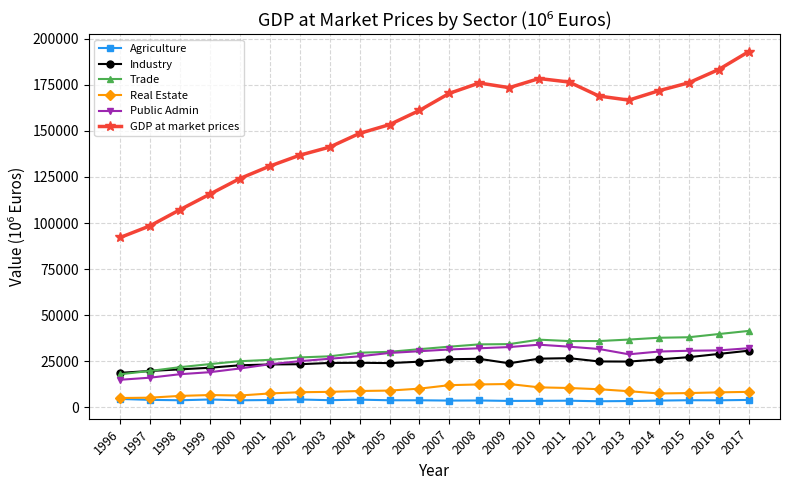

Which series has the largest range (max minus min)?

GDP at market prices